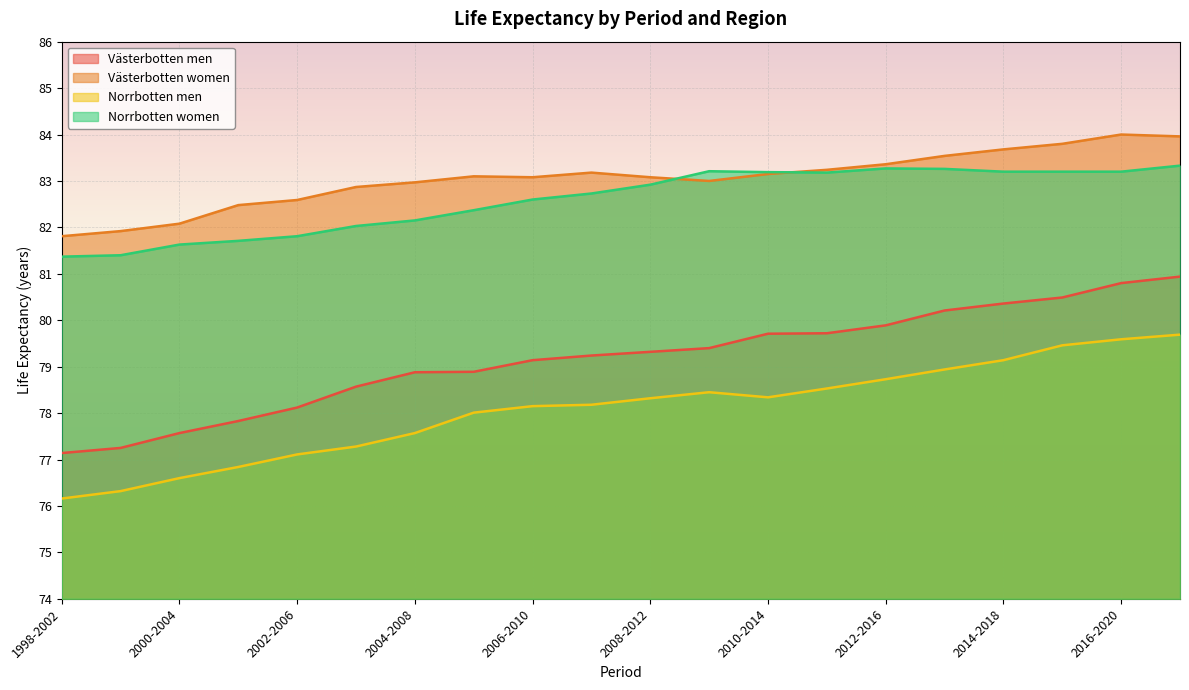

Between 2002-2006 and 2009-2013, which series saw the biggest shift?

Norrbotten women